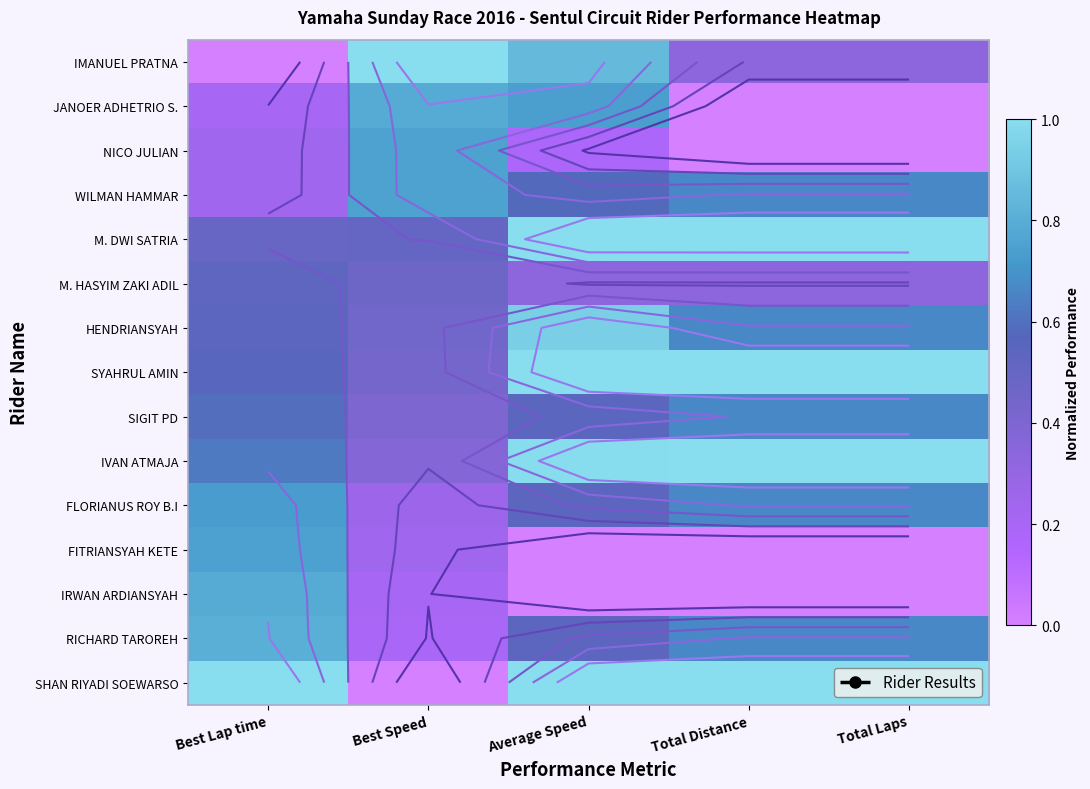

What is the difference between the second highest and minimum values in the HENDRIANSYAH series?

0.2